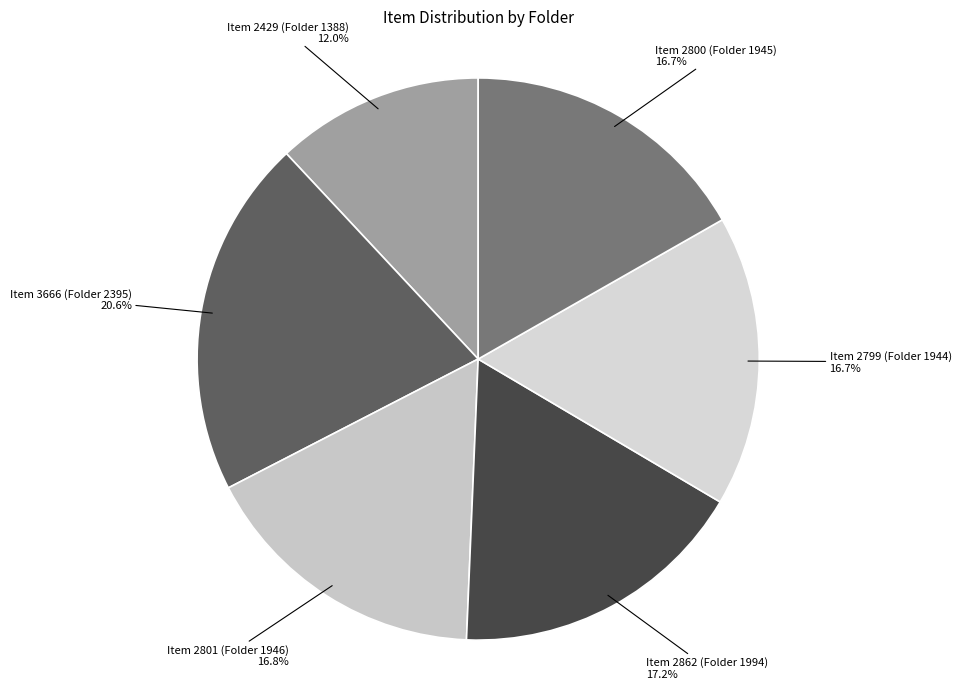

How many slices are in this pie chart?

6